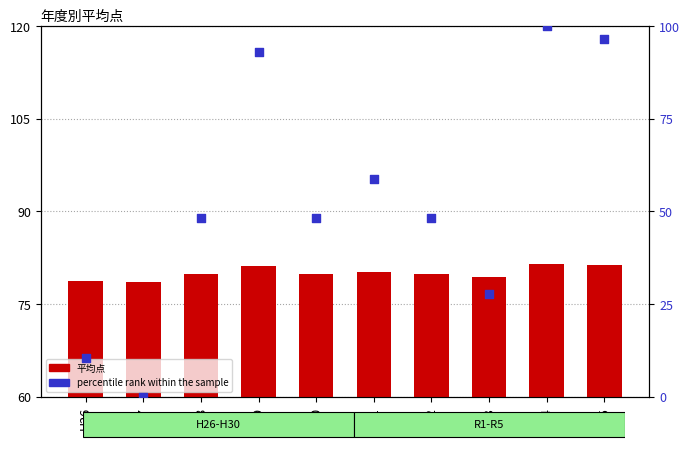

At which category is the sum across all series the highest?

R4